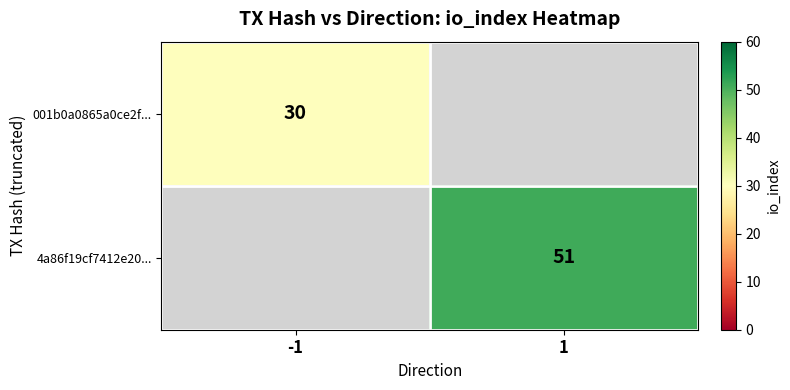

The value of 4a86f19cf7412e20... at 1 is 51. True or false?

True